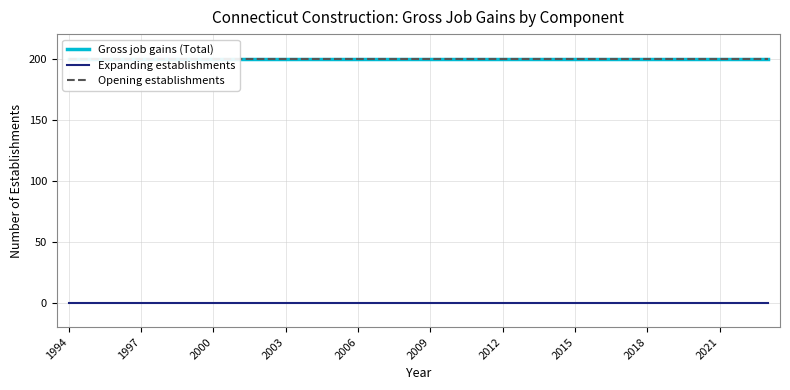

What are all the series names shown in the legend?

Gross job gains (Total), Expanding establishments, Opening establishments